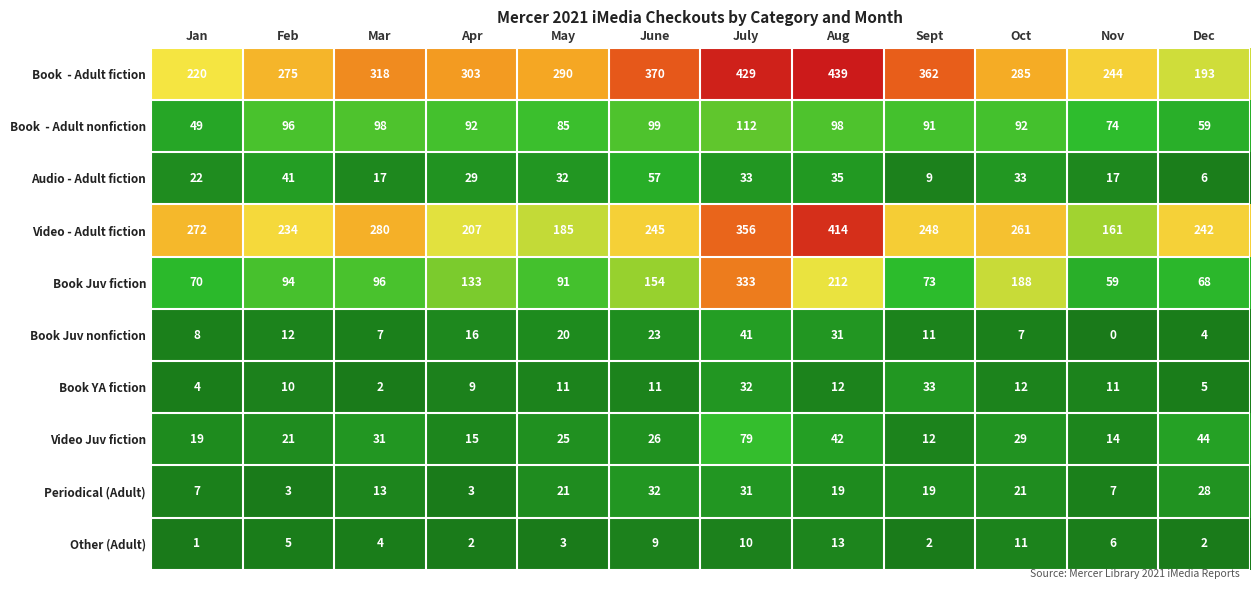

Is the value of Audio - Adult fiction at Apr greater than the value of Book Juv fiction at Jan?

No